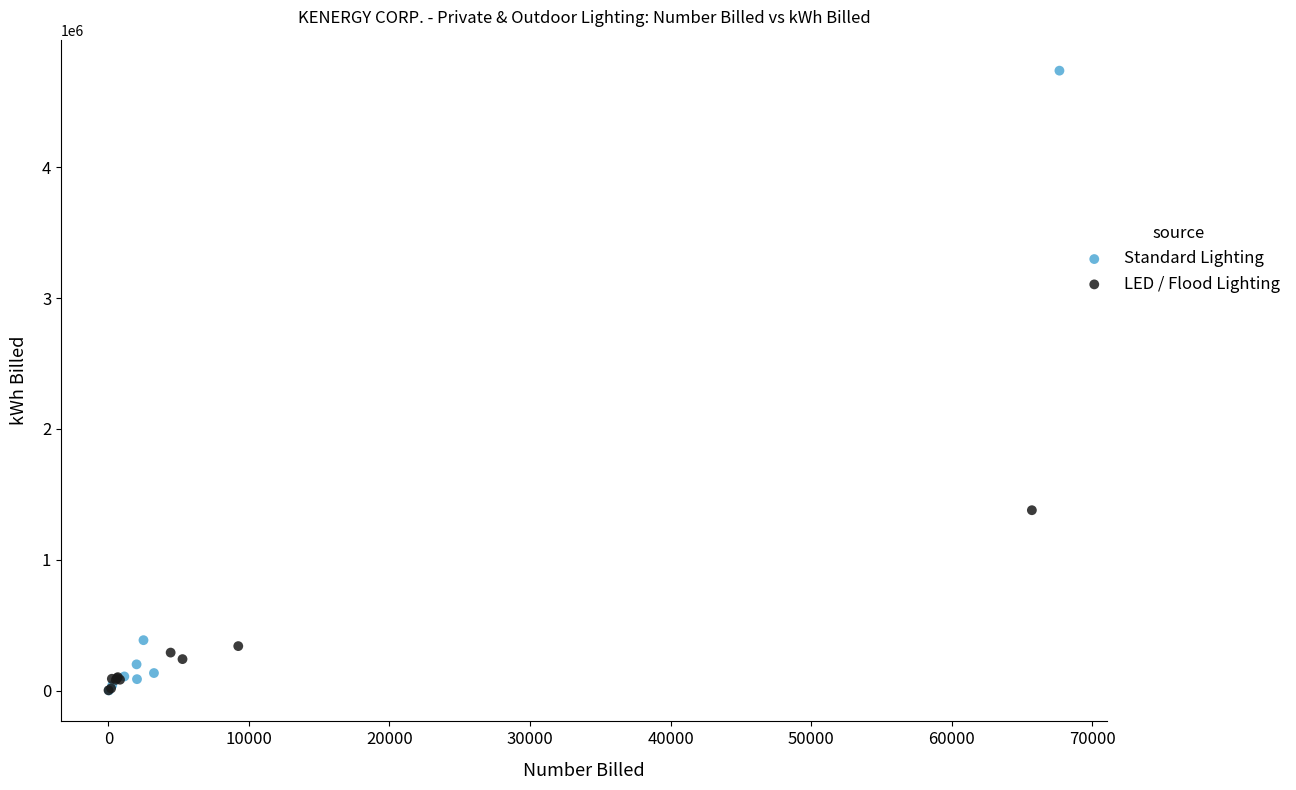

Which series reaches the maximum Y coordinate?

Standard Lighting